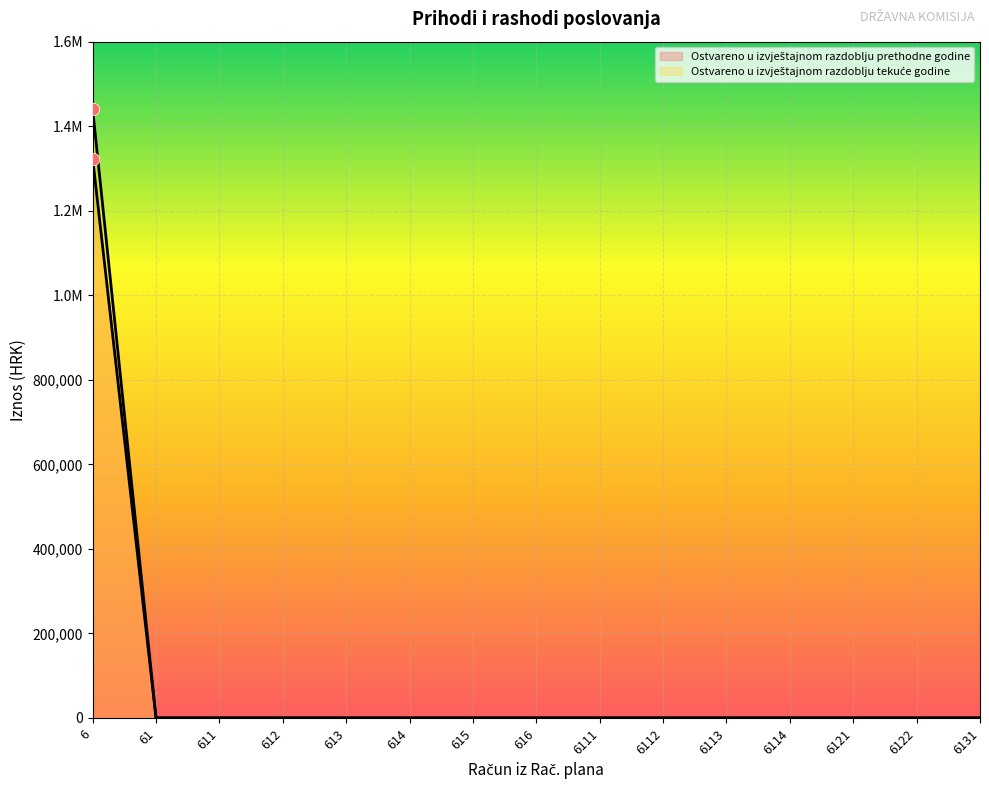

What are all the series names shown in the legend?

Ostvareno u izvještajnom razdoblju prethodne godine, Ostvareno u izvještajnom razdoblju tekuće godine